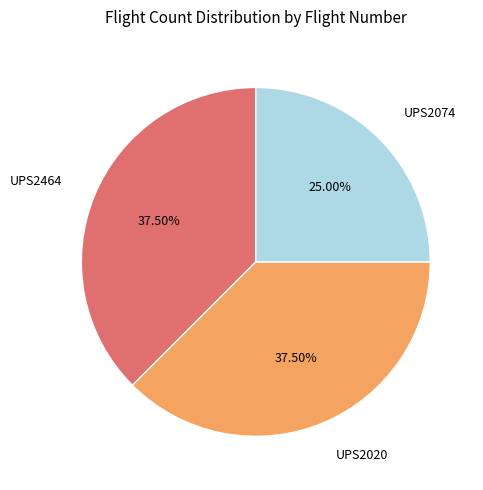

Does any single category account for the majority?

No